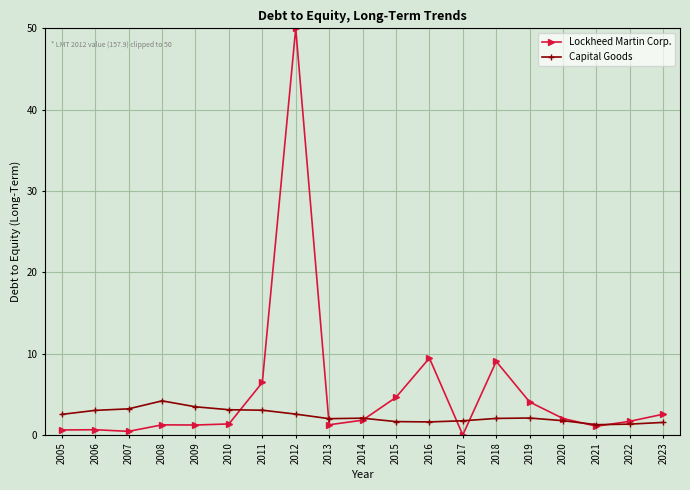

Which series changed the most between 2012 and 2014?

Lockheed Martin Corp.